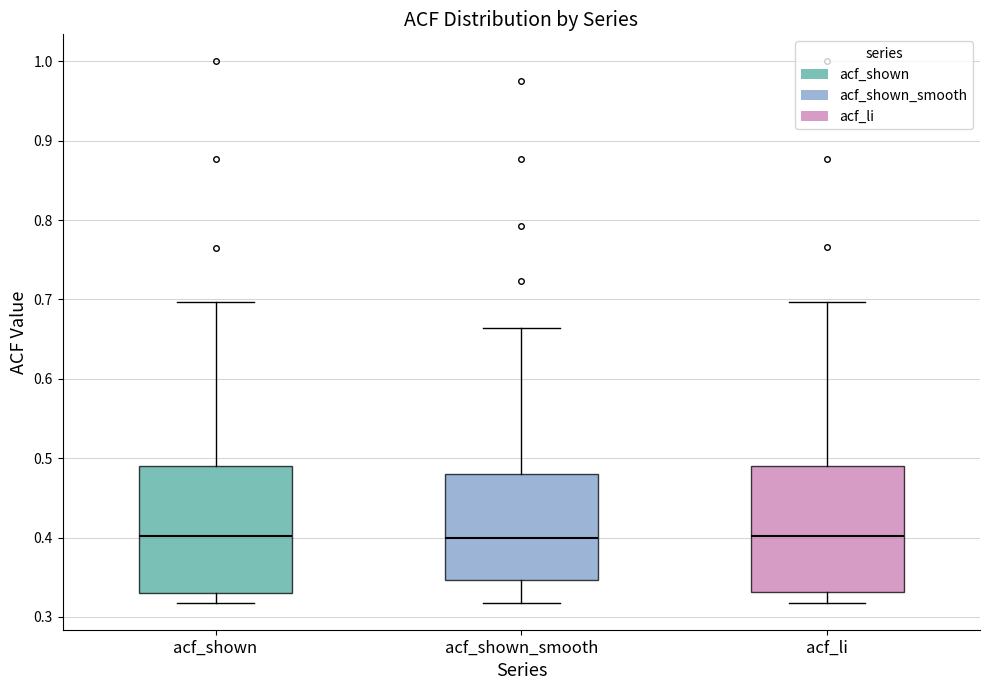

Reading left to right, read every box against the y-axis: the position of its median line, the range the box covers, and the ends of its whiskers. The values are not printed on the chart, so give them approximately, as read against the axis.

acf_shown: median 0.40, box 0.33 to 0.49, whiskers 0.32 to 0.70
acf_shown_smooth: median 0.40, box 0.35 to 0.48, whiskers 0.32 to 0.66
acf_li: median 0.40, box 0.33 to 0.49, whiskers 0.32 to 0.70